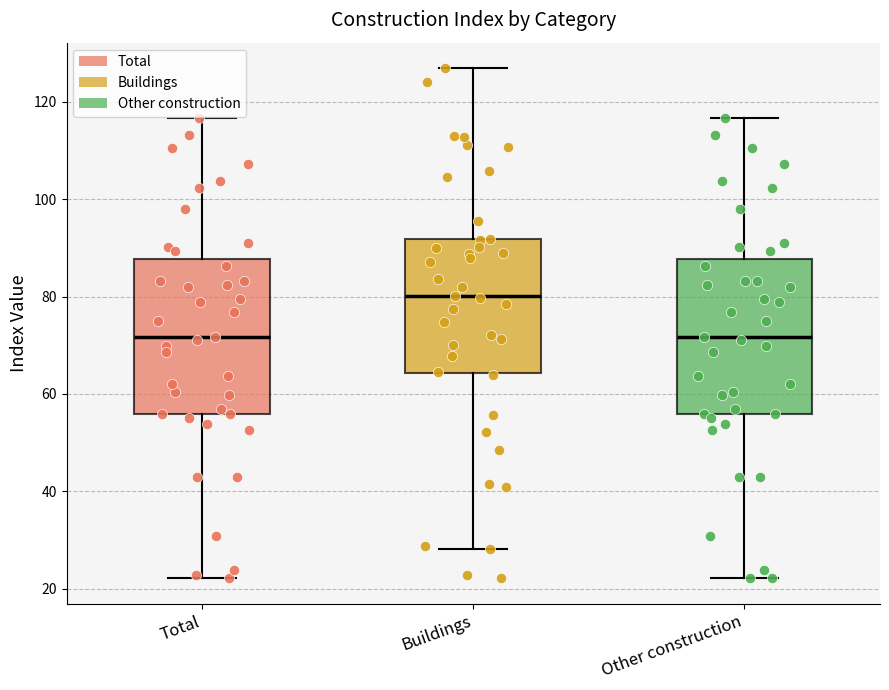

Reading left to right, transcribe this box plot: for each box, give where its median line is, the range the box spans, and where its two whiskers end, as read against the y-axis. The values are not printed on the chart, so give them approximately, as read against the axis.

Total: median 72, box 56 to 88, whiskers 22 to 116
Buildings: median 80, box 64 to 92, whiskers 28 to 126
Other construction: median 72, box 56 to 88, whiskers 22 to 116